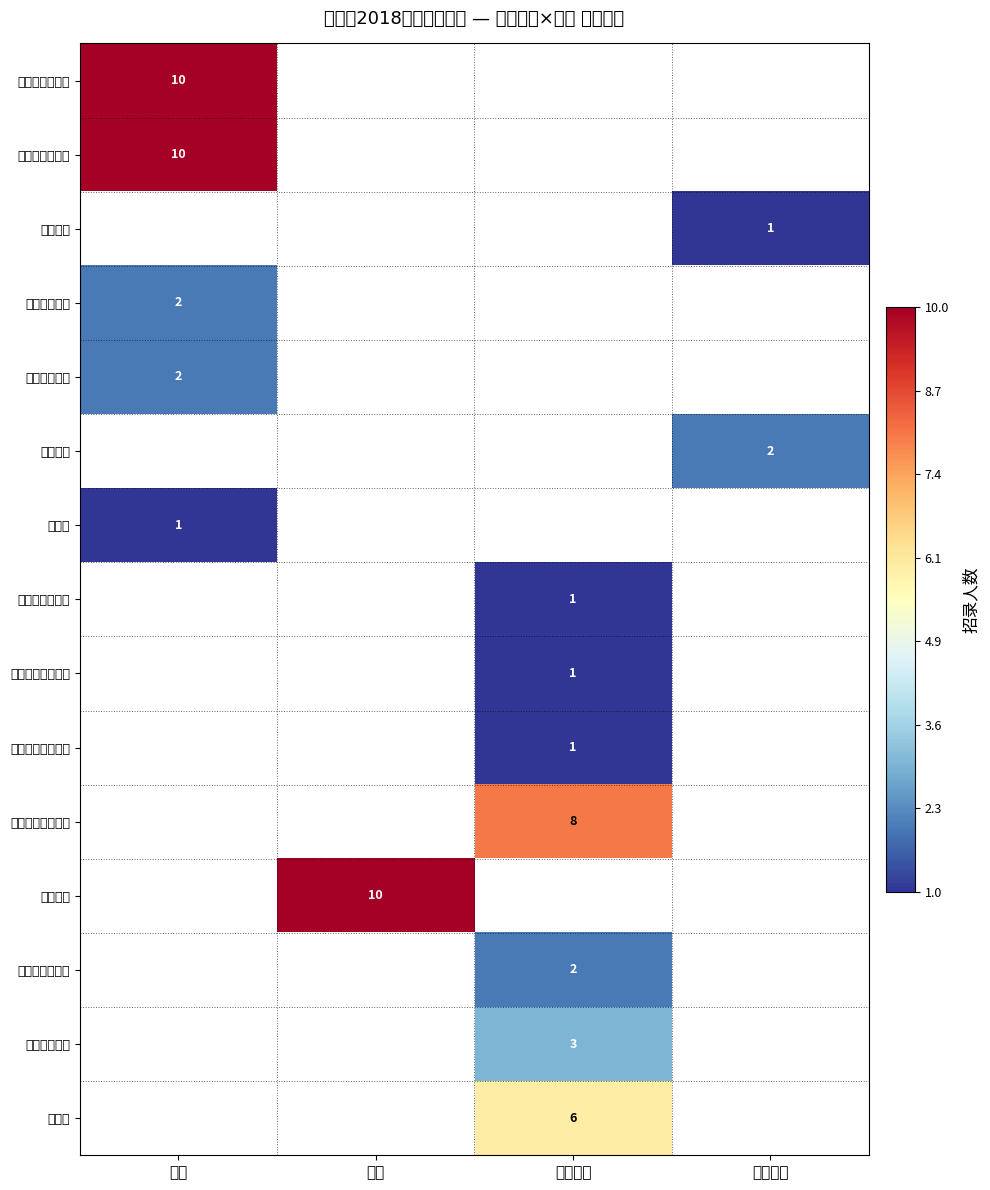

True or false: 省公安厅 has a value of 4 at 行政.

False